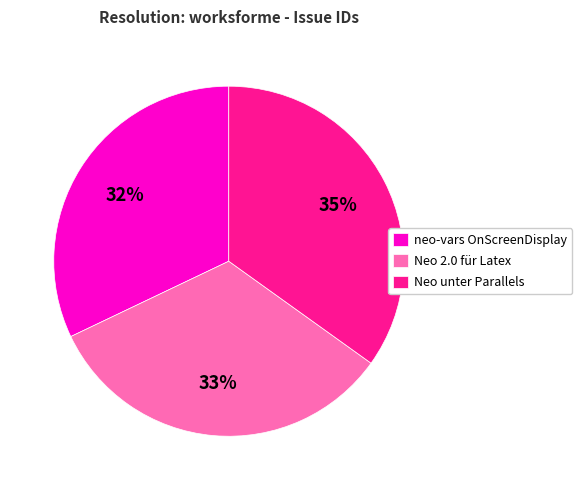

Count the number of slices in the pie.

3